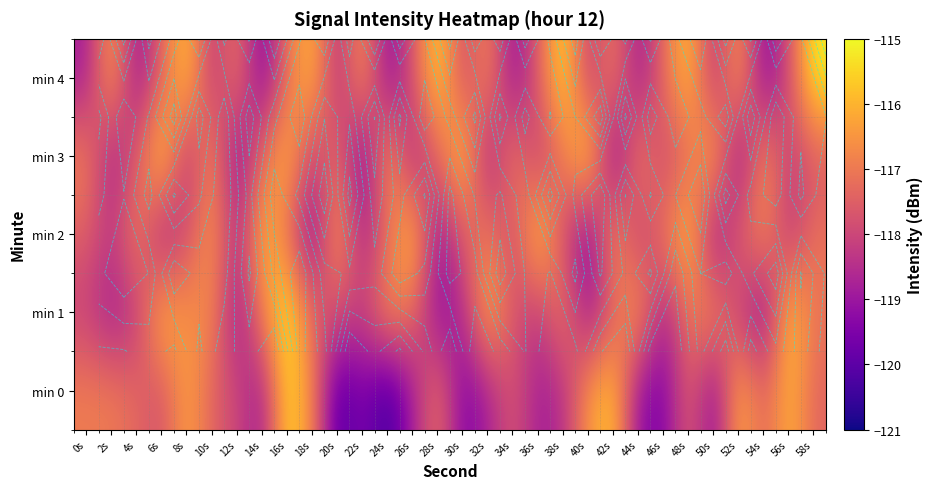

Is the value of min 1 at 12s greater than the value of min 4 at 18s?

No